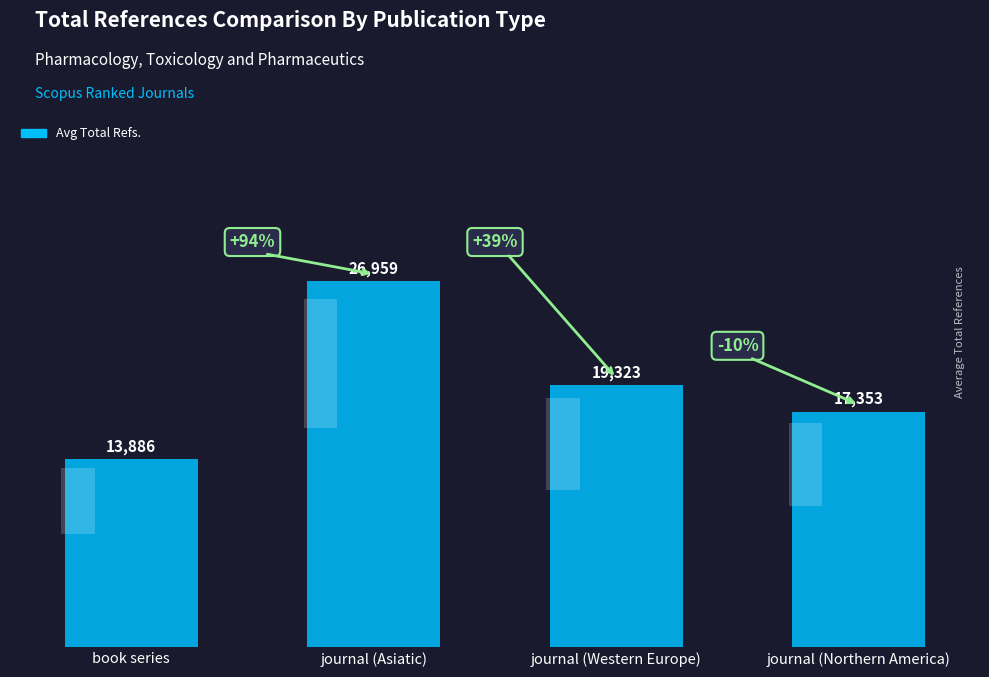

What is the change in value from journal (Asiatic) to journal (Northern America)?

-9606